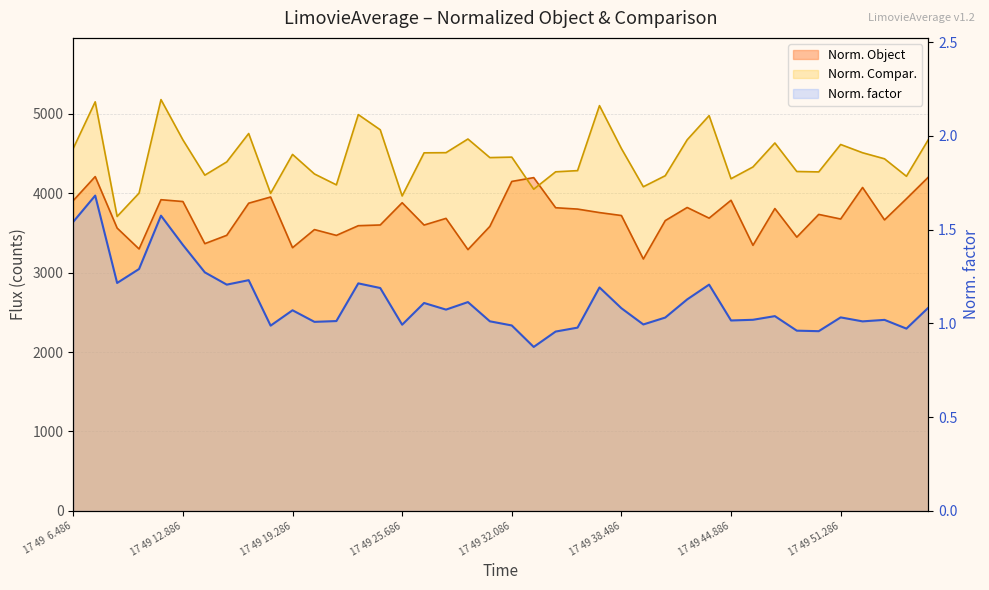

After their last crossing, which series has the higher values: Norm. Compar. or Norm. Object?

Norm. Compar.